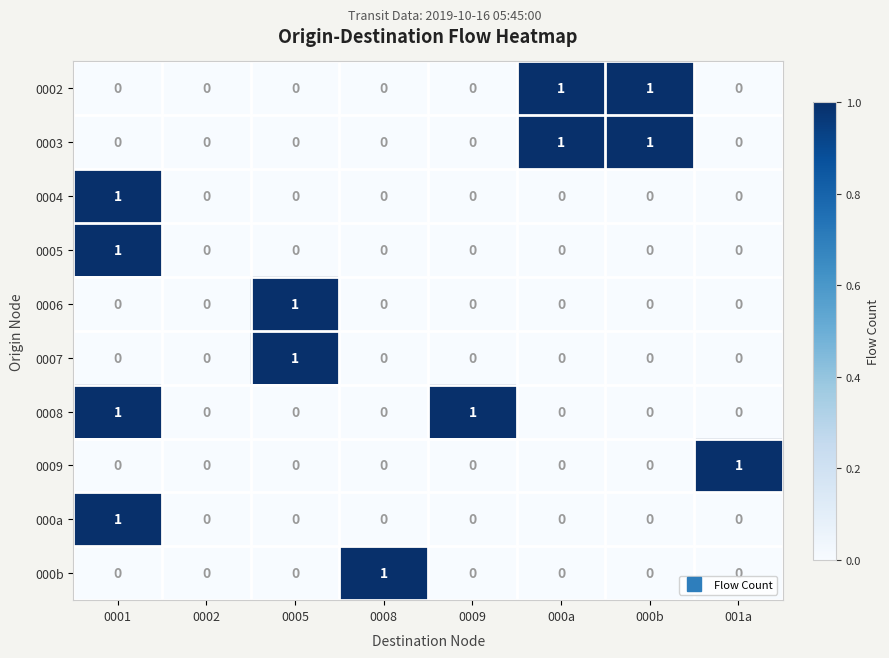

The value of 0008 at 000b is 1. True or false?

False